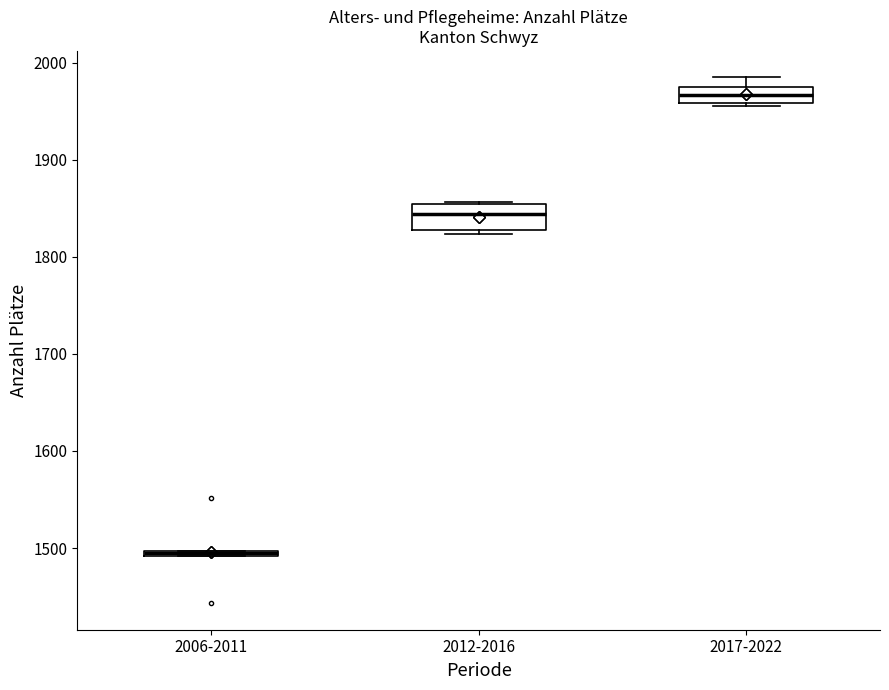

Where is the lower edge of the box for 2006-2011 on the y-axis? The values are not printed on the chart, so give them approximately, as read against the axis.

1490